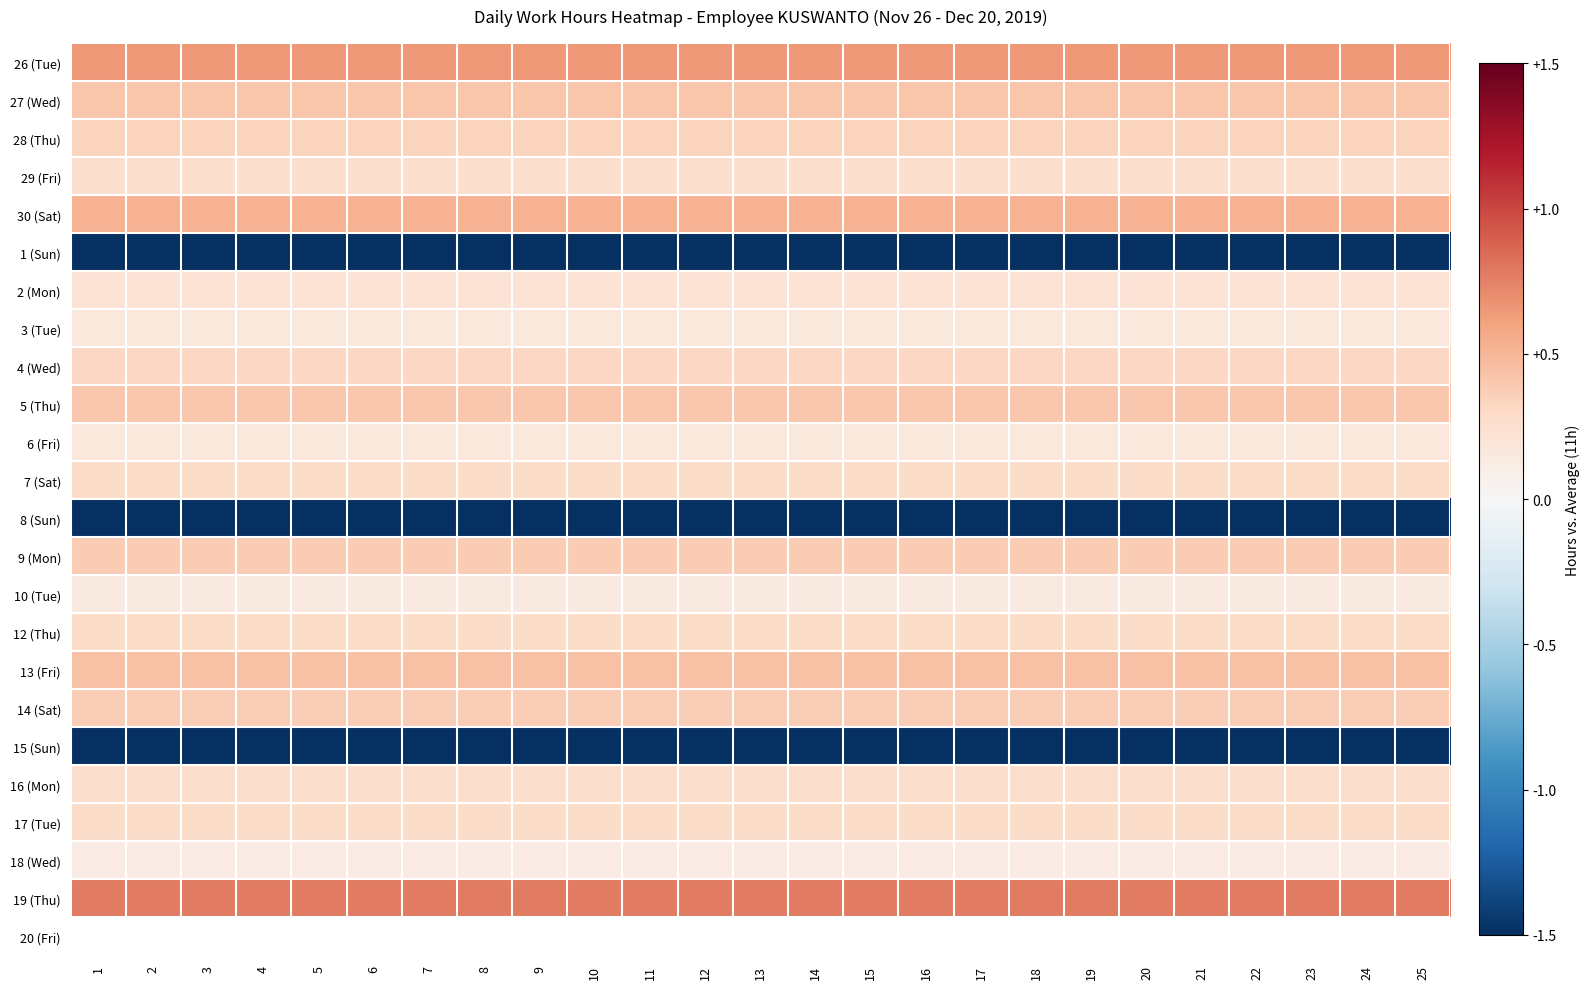

The value of 12 (Thu) at 12 is 0.3. True or false?

True